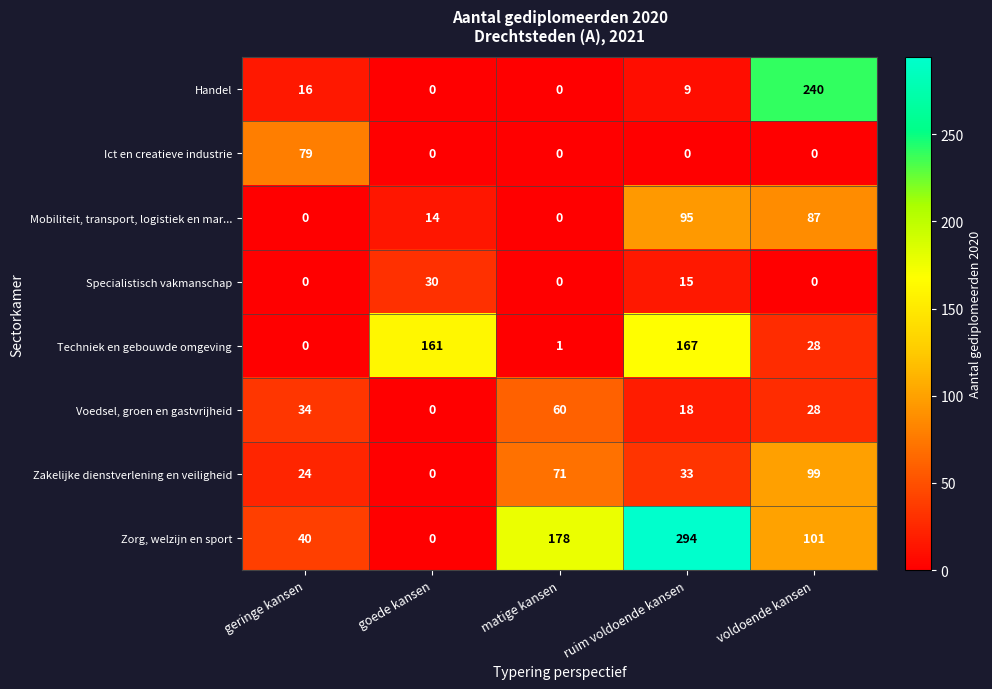

At which label is Zakelijke dienstverlening en veiligheid closest to 49?

ruim voldoende kansen